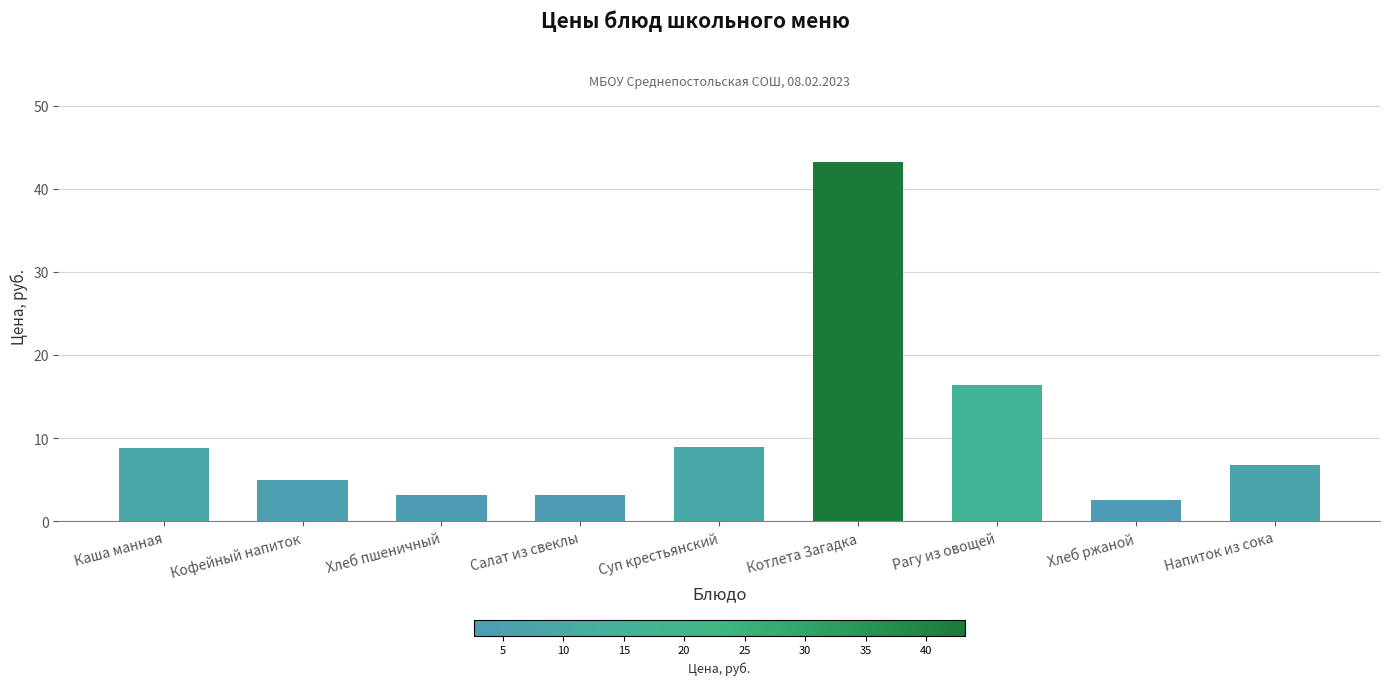

What is the value of the 2nd bar from the left?

4.9